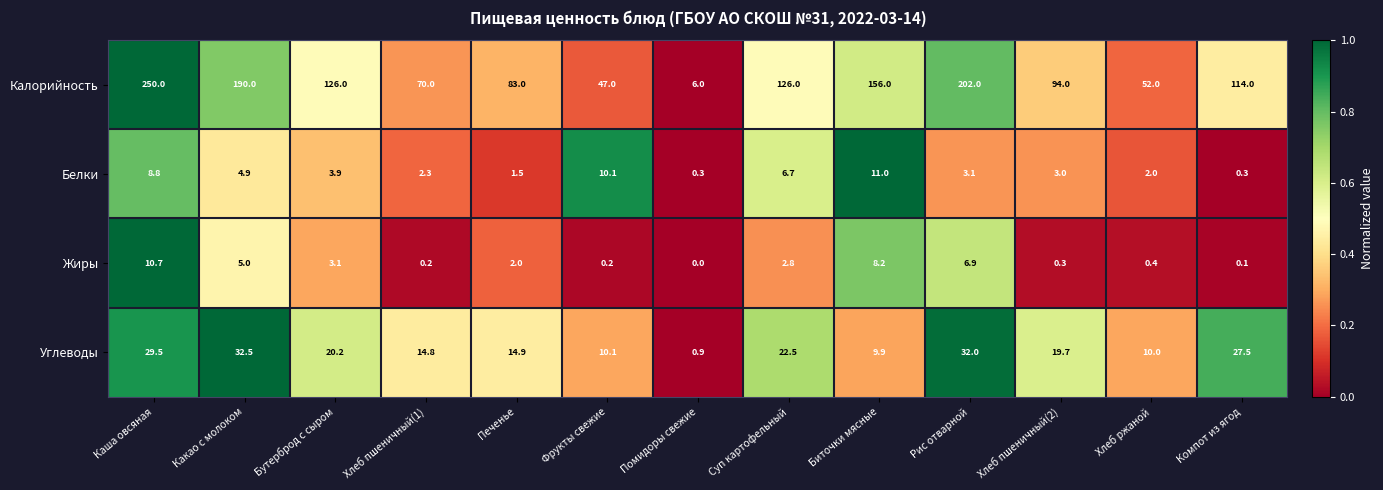

What is the approximate value of Жиры at Какао с молоком?

5.0